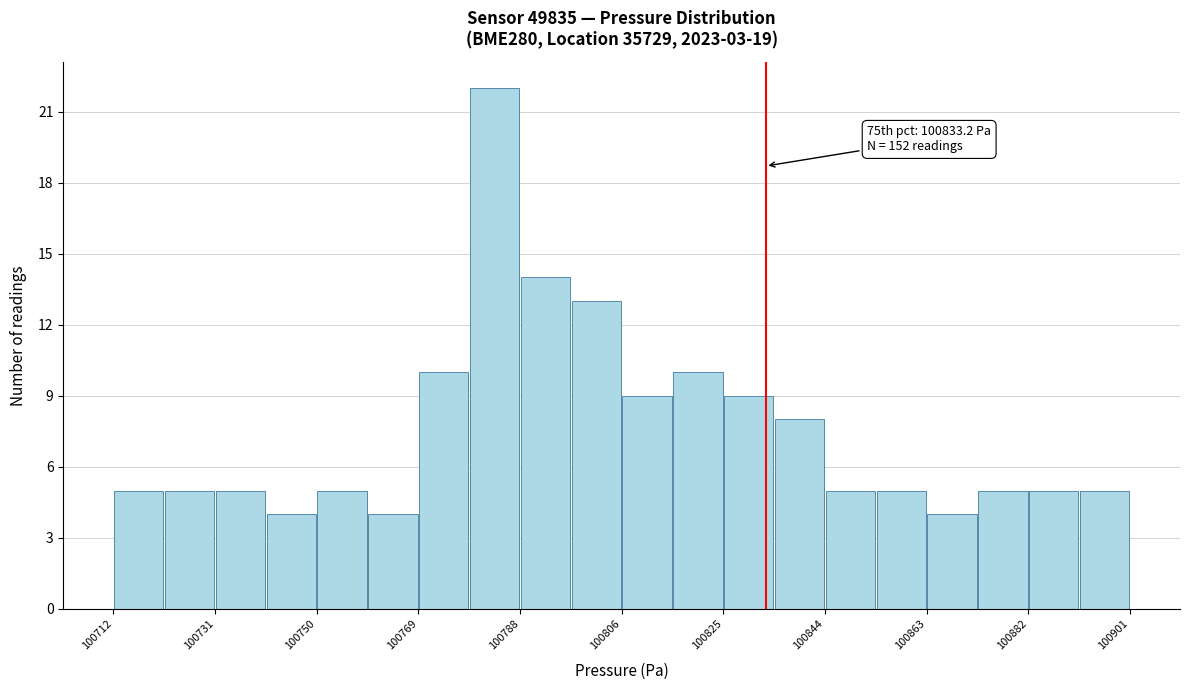

Over which range of the x-axis is the bar tallest?

100778 to 100788